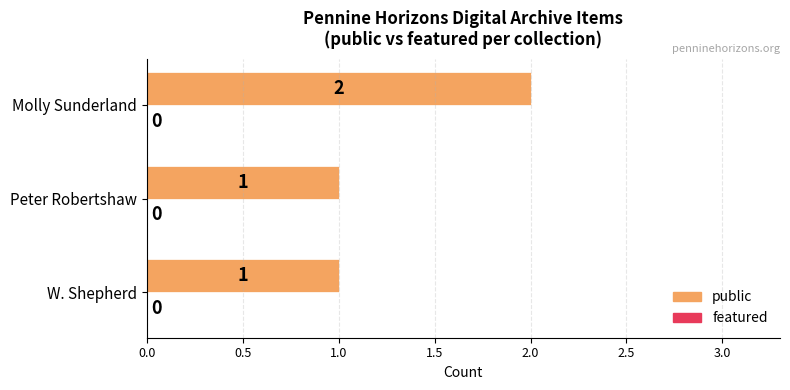

Which has a higher value, Peter Robertshaw or Molly Sunderland?

Molly Sunderland